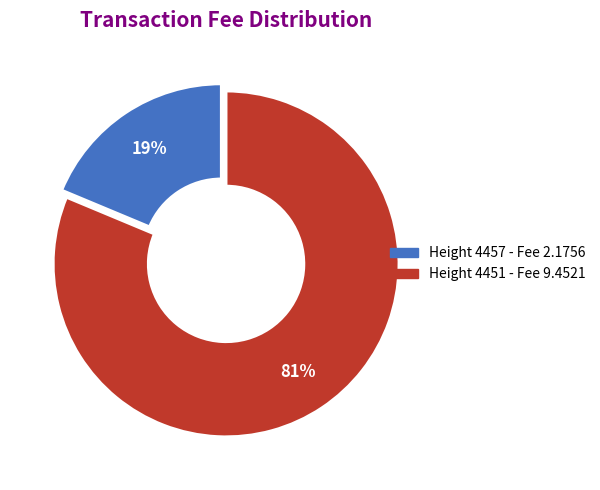

How many segments does this pie chart have?

2